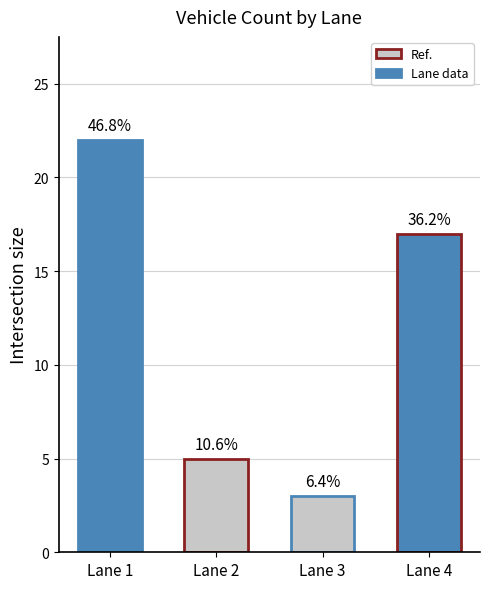

Reading left to right, what are all the values shown in this chart?

Lane 1=22	Lane 2=5	Lane 3=3	Lane 4=17